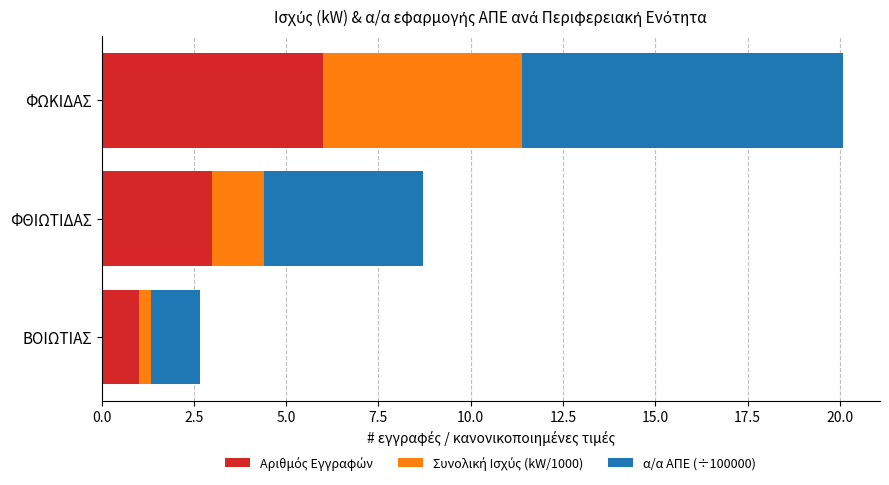

What is the total value across all series at ΦΩΚΙΔΑΣ?

20.1